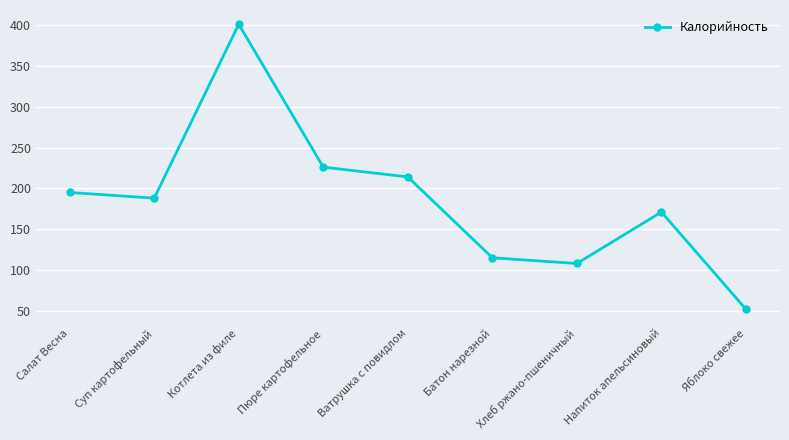

What is the difference between the values at Котлета из филе and Суп картофельный?

213